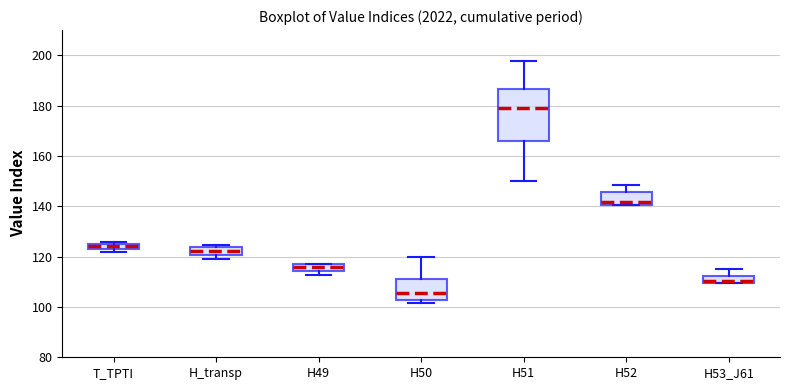

Which box's median line is the highest?

H51